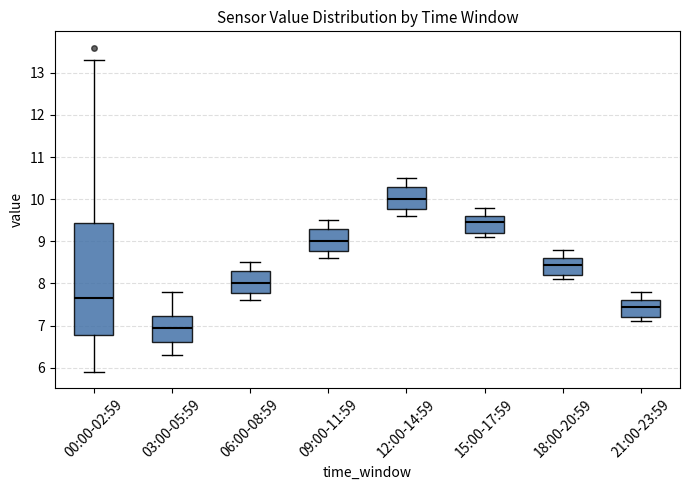

Where is the upper edge of the box for 12:00-14:59 on the y-axis? The values are not printed on the chart, so give them approximately, as read against the axis.

10.3